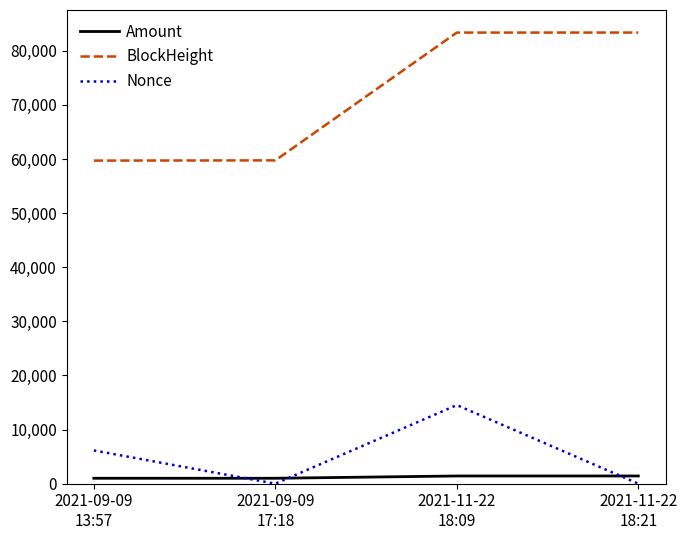

Rank the series at 2021-11-22
18:21 from highest to lowest value.

BlockHeight, Amount, Nonce